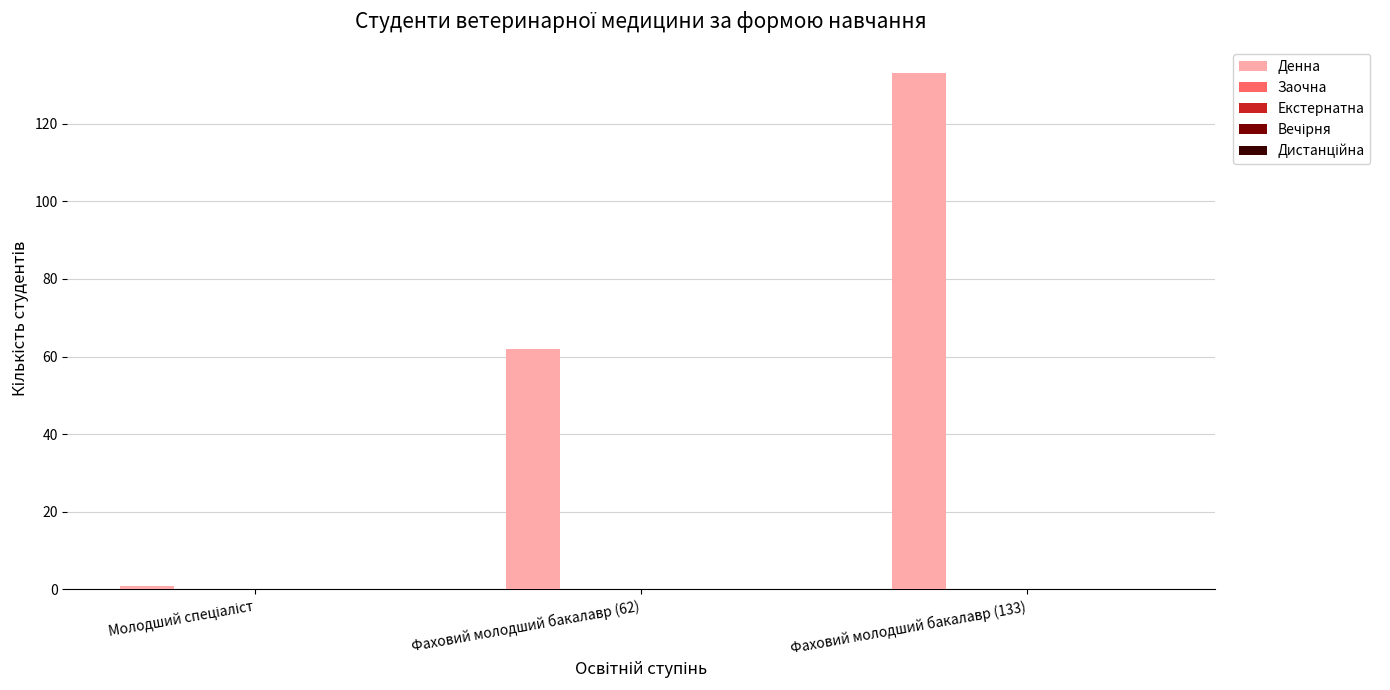

What is the value of the 3rd bar from the left?

133